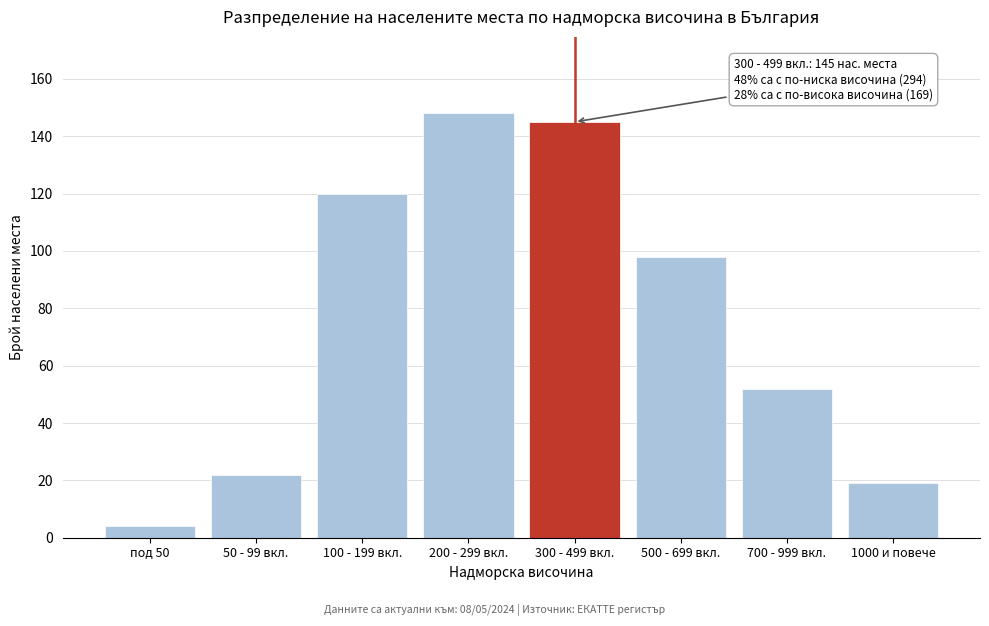

Reading left to right, extract all data points from this chart.

4	22	120	148	145	98	52	19